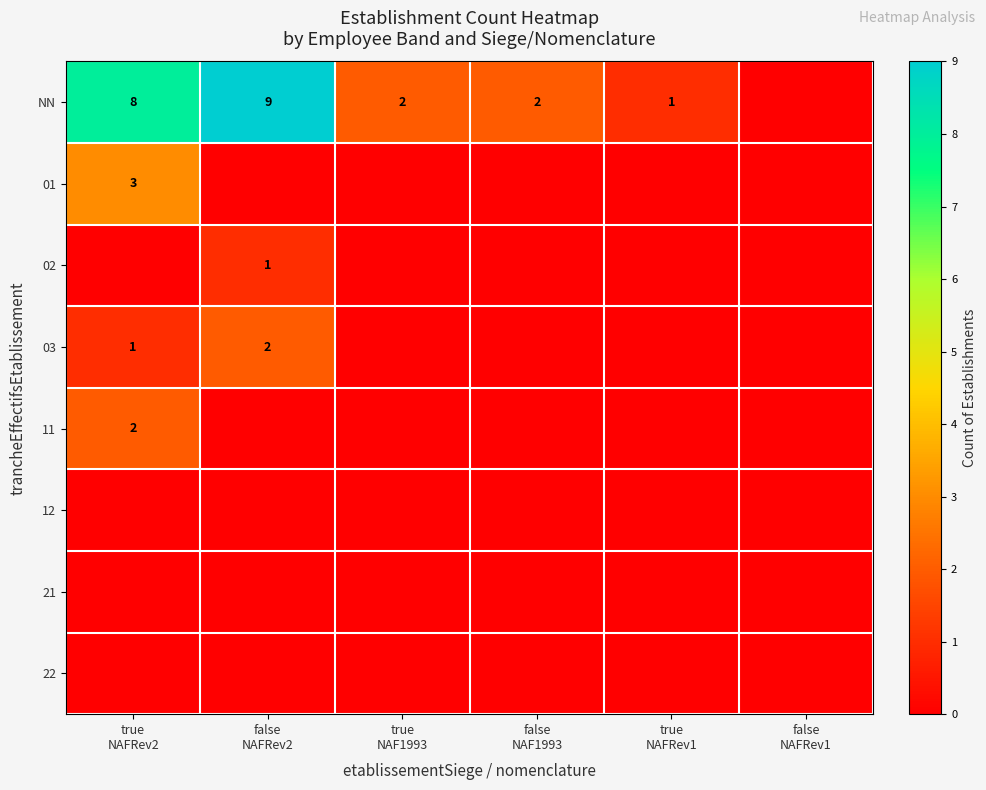

Between false
NAFRev2 and true
NAF1993, which is larger?

false
NAFRev2